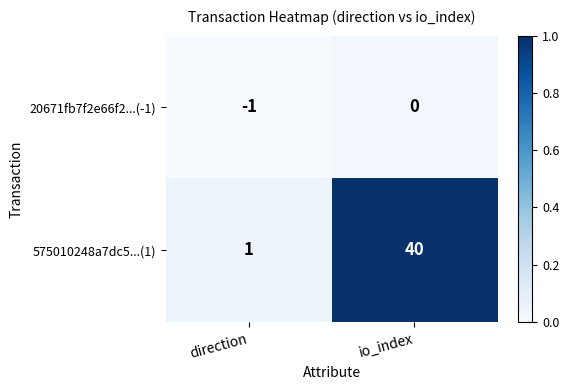

How many categories are shown in the chart?

2